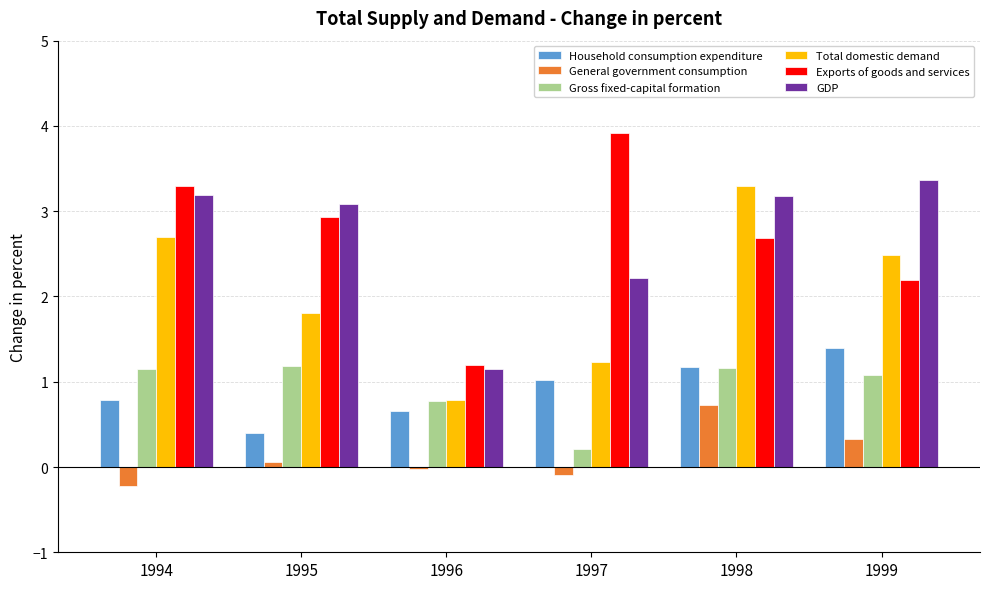

What is the difference between the second highest and second lowest values in the GDP series?

1.0